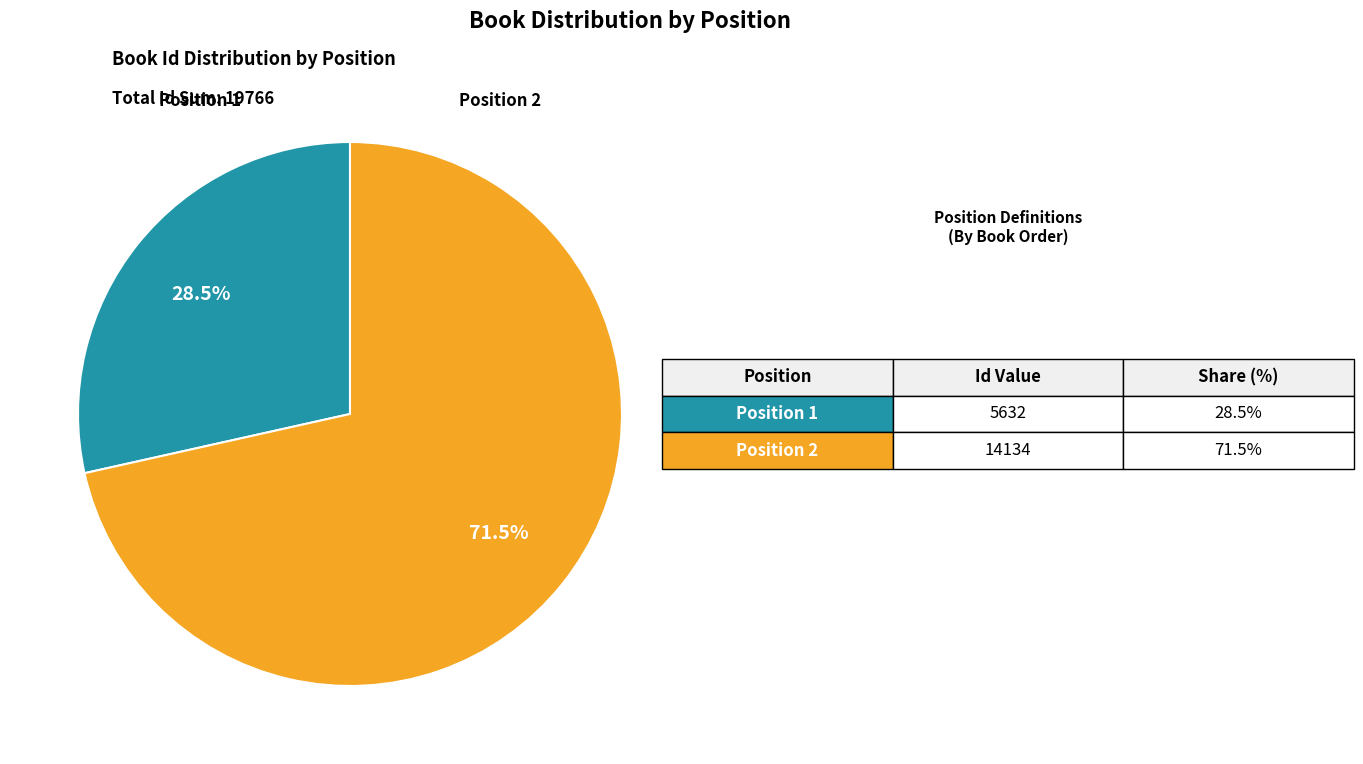

Is there any slice that represents more than half of the pie?

Yes